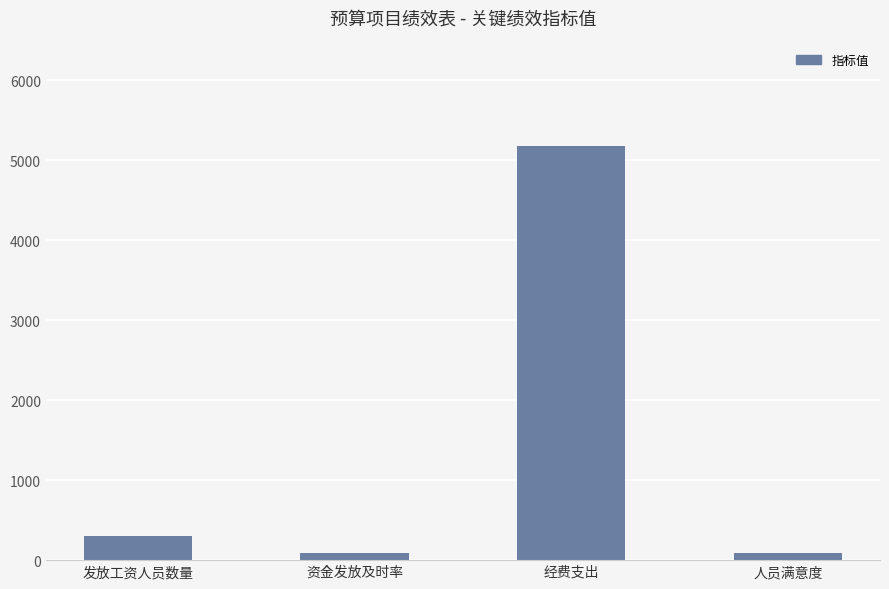

What is the greatest value displayed?

5179.2